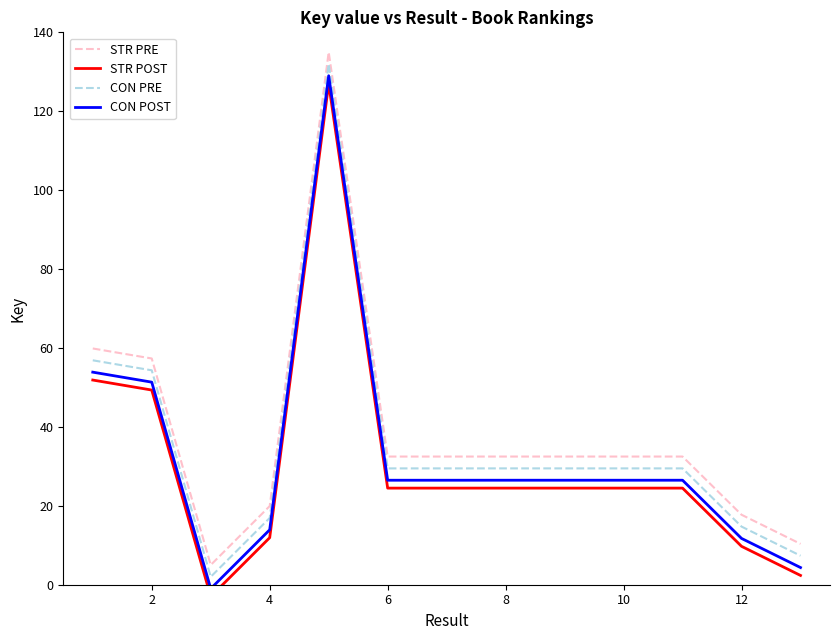

True or false: STR POST and CON POST intersect in this chart.

False